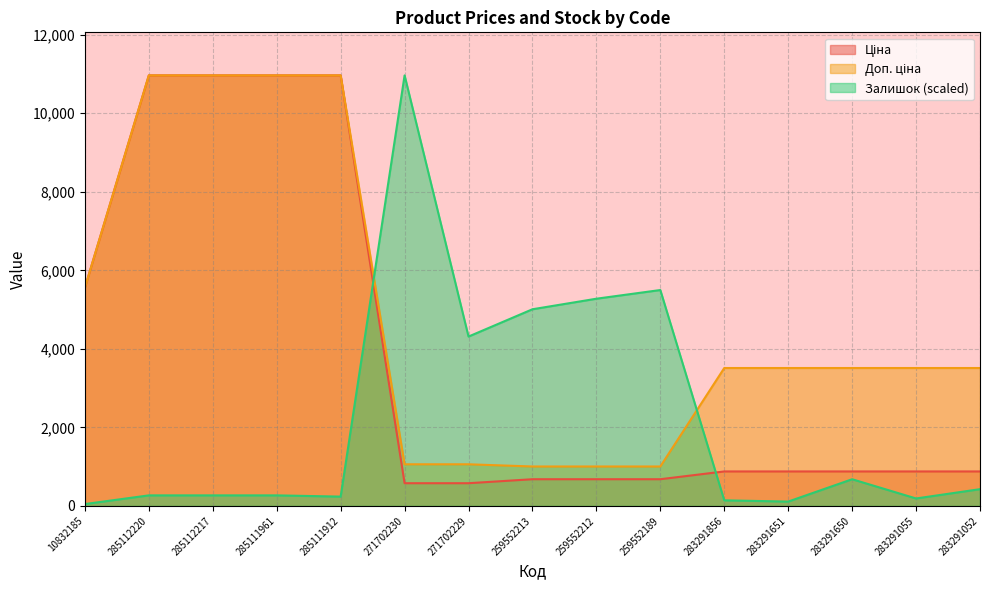

Rank the categories by Залишок value from highest to lowest.

271702230, 259552189, 259552212, 259552213, 271702229, 283291650, 283291052, 285112220, 285112217, 285111961, 285111912, 283291055, 283291856, 283291651, 10832185